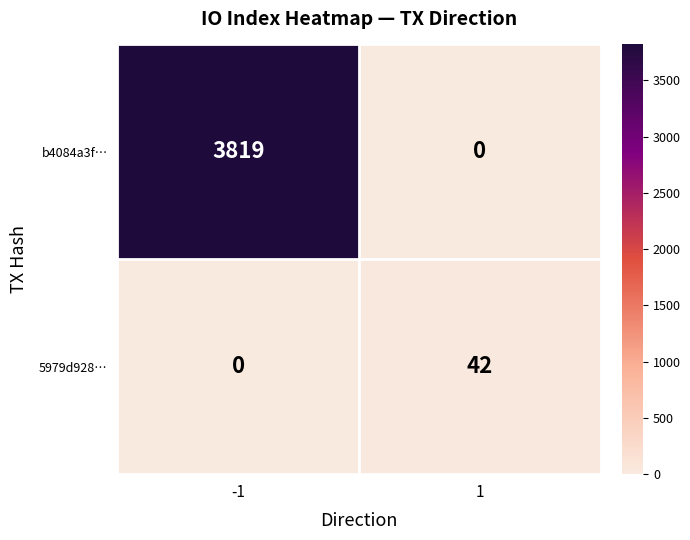

What is the difference between the highest and lowest values at 1?

42